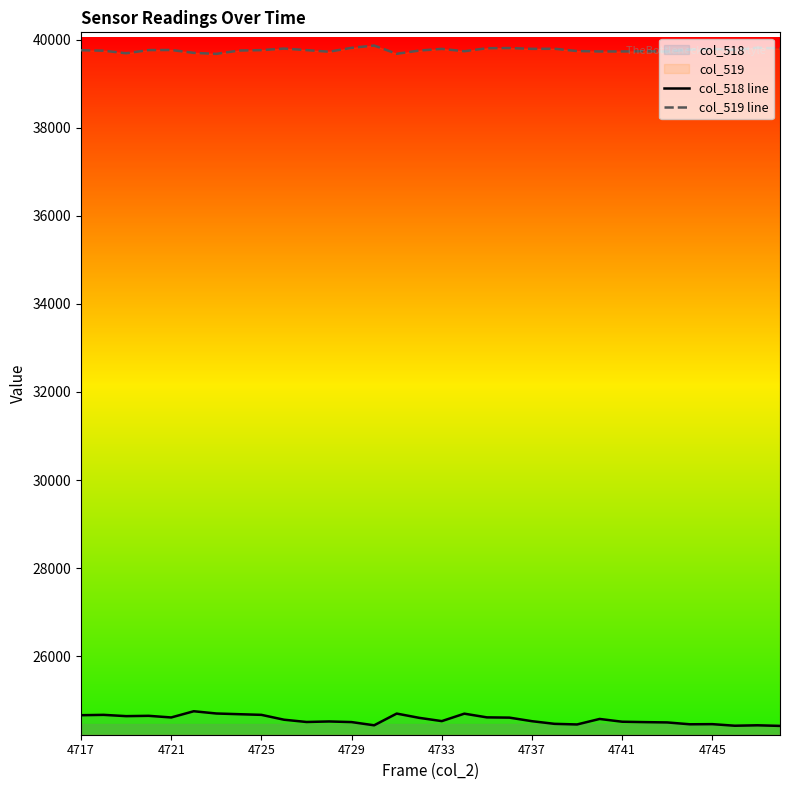

True or false: col_519 line and col_518 line intersect in this chart.

False